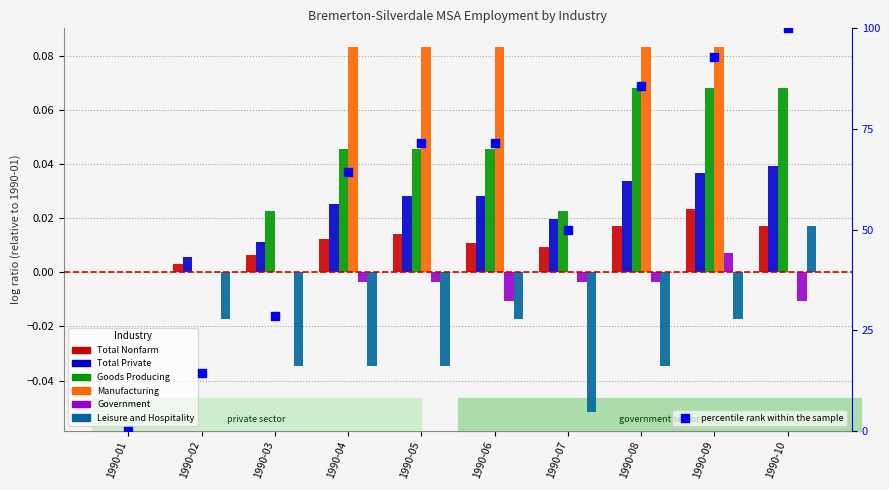

At which category is the sum across all series the highest?

1990-09